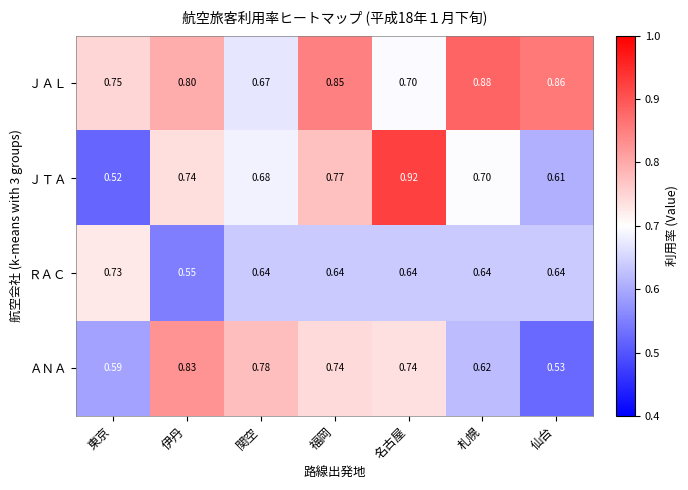

At which label is ＪＴＡ closest to 0?

東京